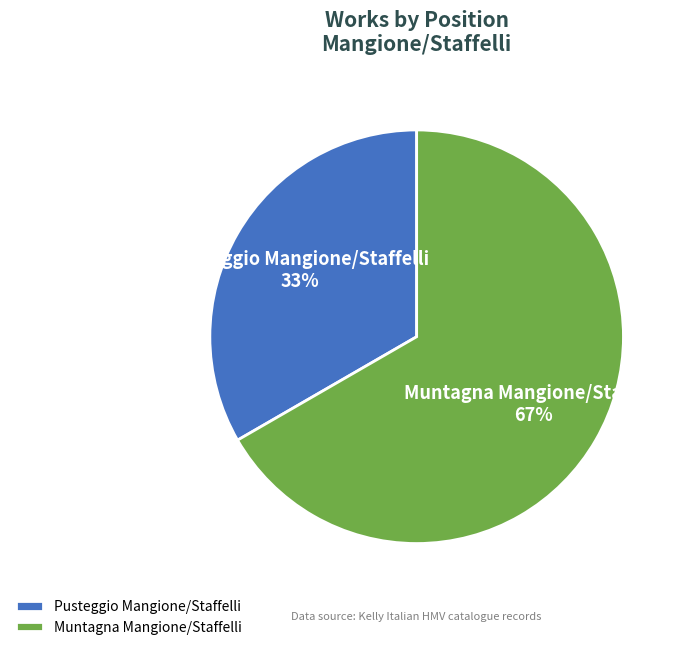

Does Muntagna Mangione/Staffelli account for over 50% of the chart?

Yes